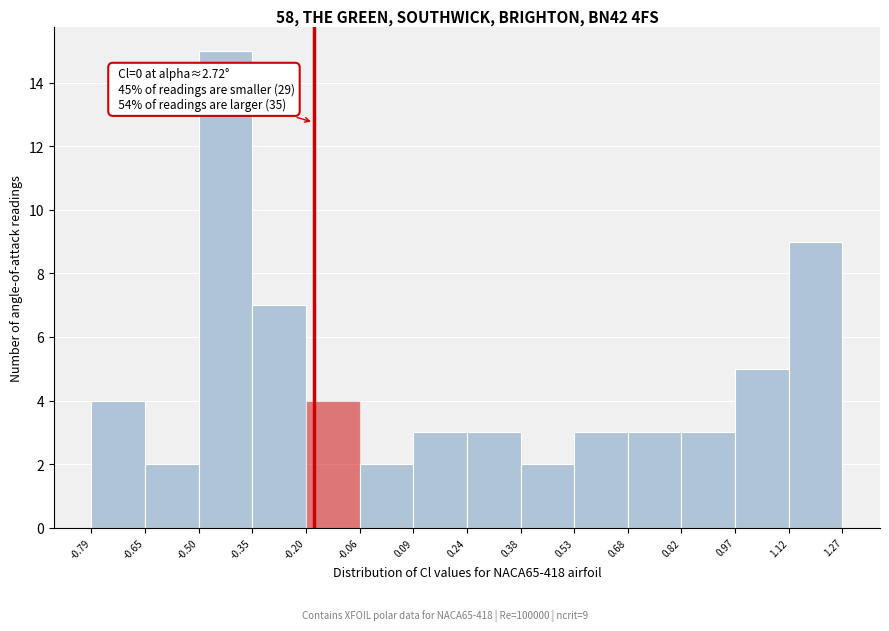

Which range on the x-axis has the tallest bar?

-0.50 to -0.35